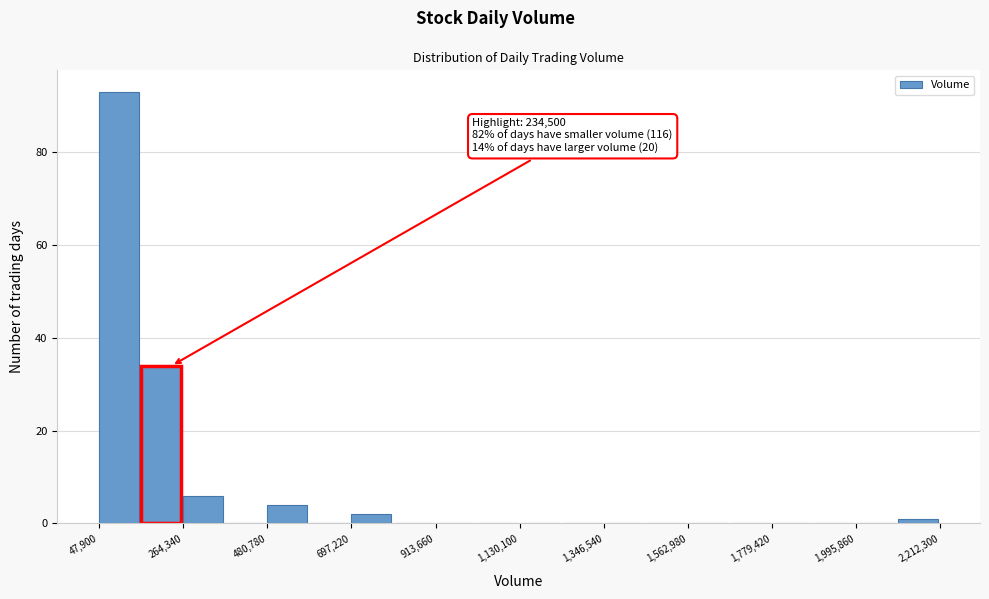

Read against the x-axis, roughly where is the centre of the tallest bar?

100000